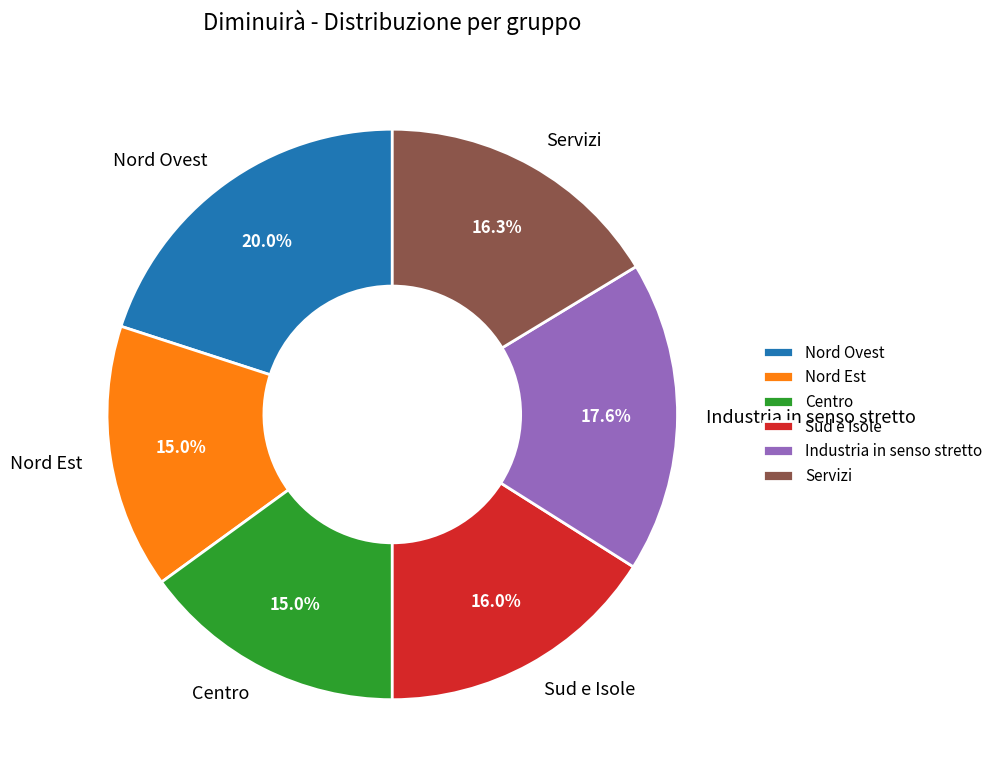

What is the total percentage of Nord Est and Servizi?

31.3%